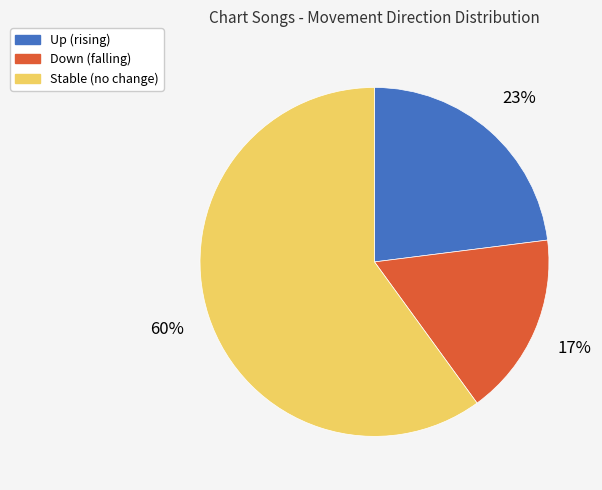

How many slices are in this pie chart?

3